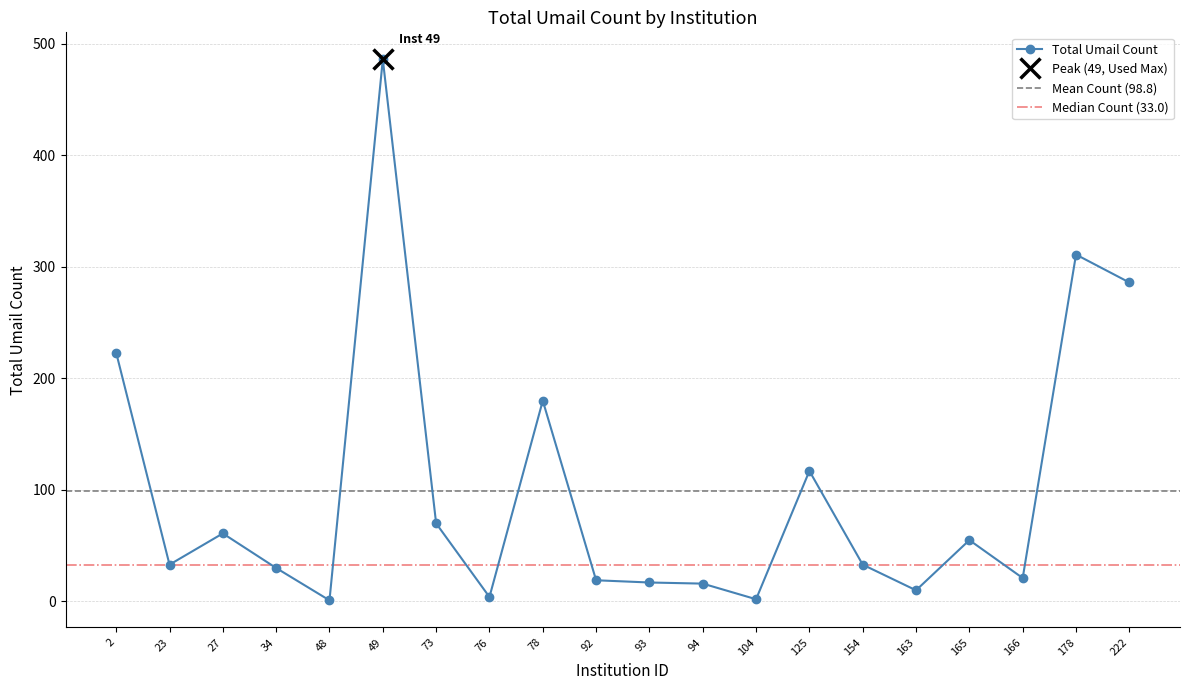

What is the difference between the maximum and minimum values?

485